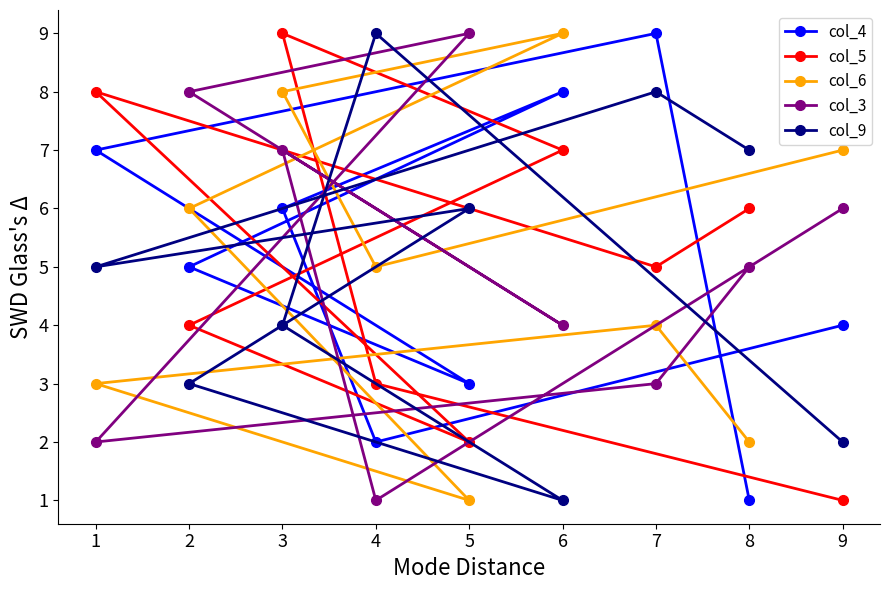

Reading left to right, transcribe all the data shown in this chart.

col_4: 1=7	2=5	3=6	4=2	5=3	6=8	7=9	8=1	9=4
col_5: 1=8	2=4	3=9	4=3	5=2	6=7	7=5	8=6	9=1
col_6: 1=3	2=6	3=8	4=5	5=1	6=9	7=4	8=2	9=7
col_3: 1=2	2=8	3=7	4=1	5=9	6=4	7=3	8=5	9=6
col_9: 1=5	2=3	3=4	4=9	5=6	6=1	7=8	8=7	9=2